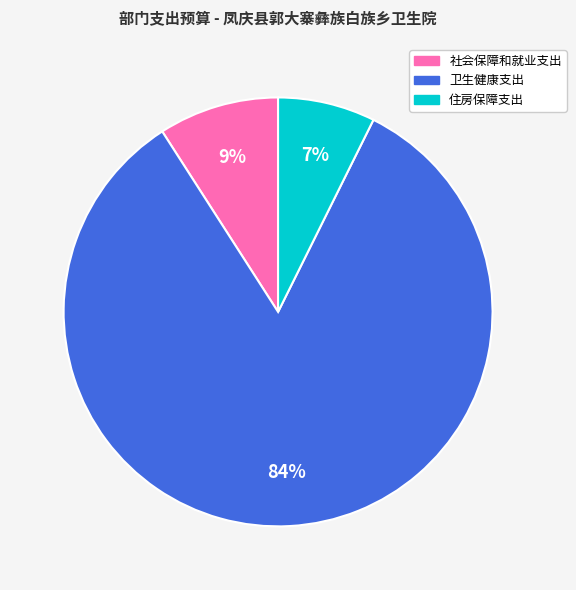

Which has a higher value, 卫生健康支出 or 住房保障支出?

卫生健康支出